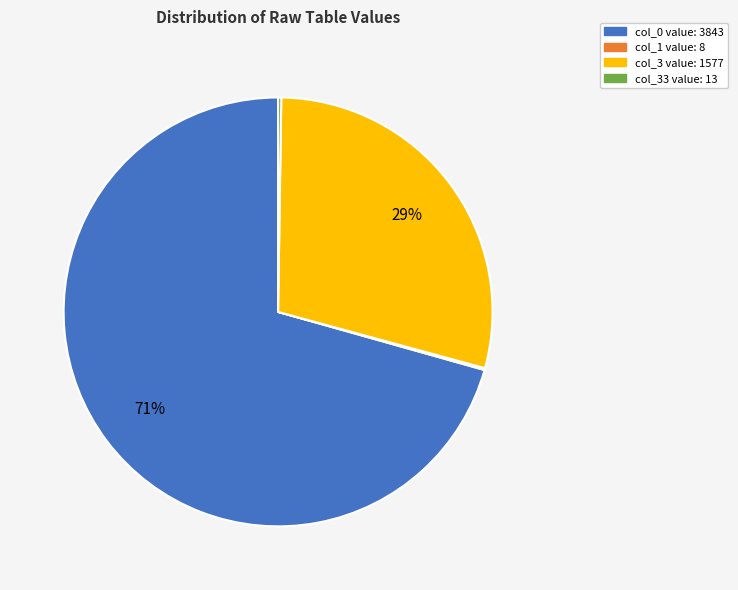

Which slice represents more than half of the pie?

col_0 value: 3843